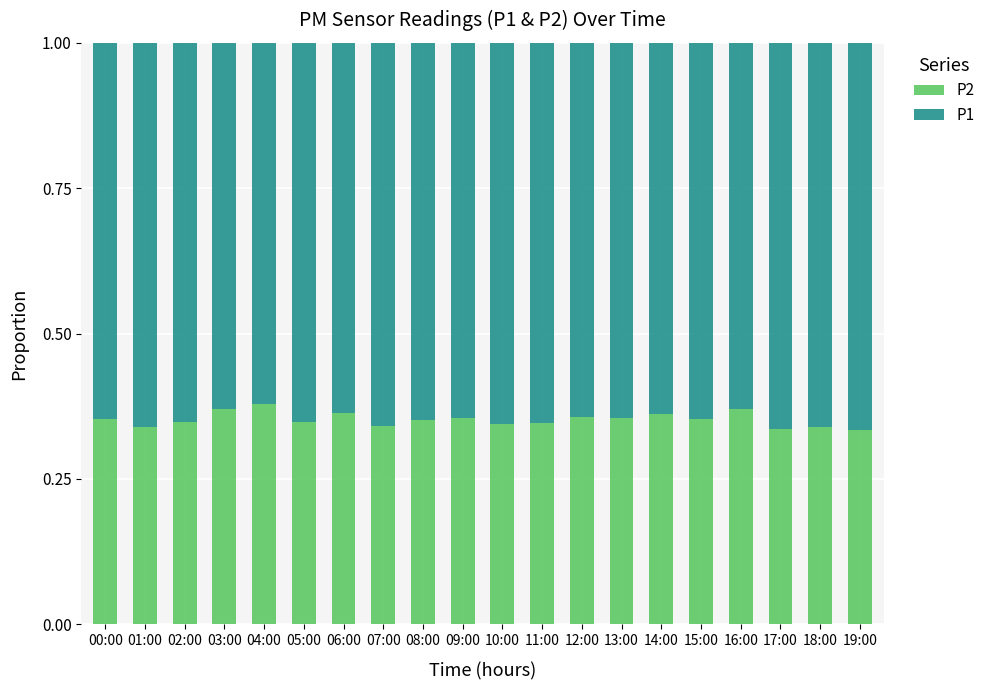

The P2 series shows 0.1 at 06:00. True or false?

False